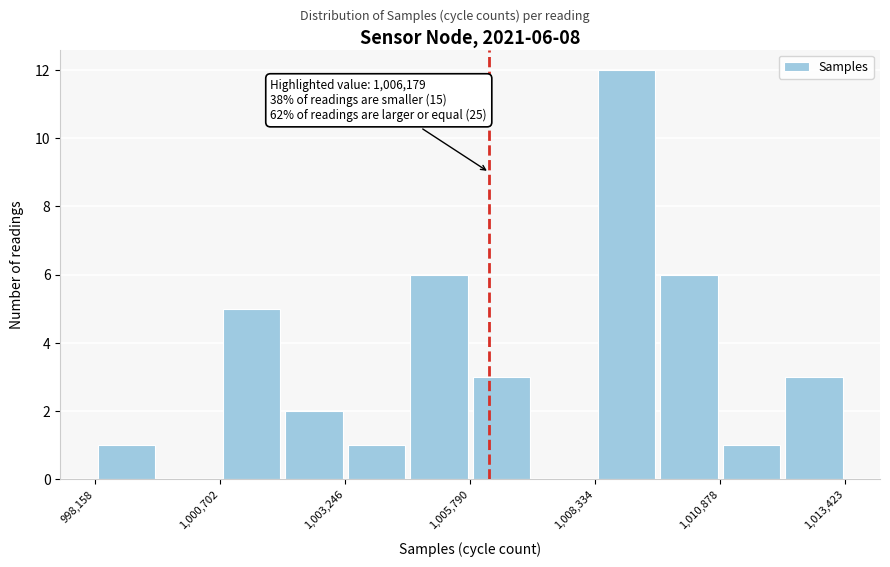

Around what value on the x-axis is the tallest bar? Give the approximate position of its centre, as read against the axis.

1009000